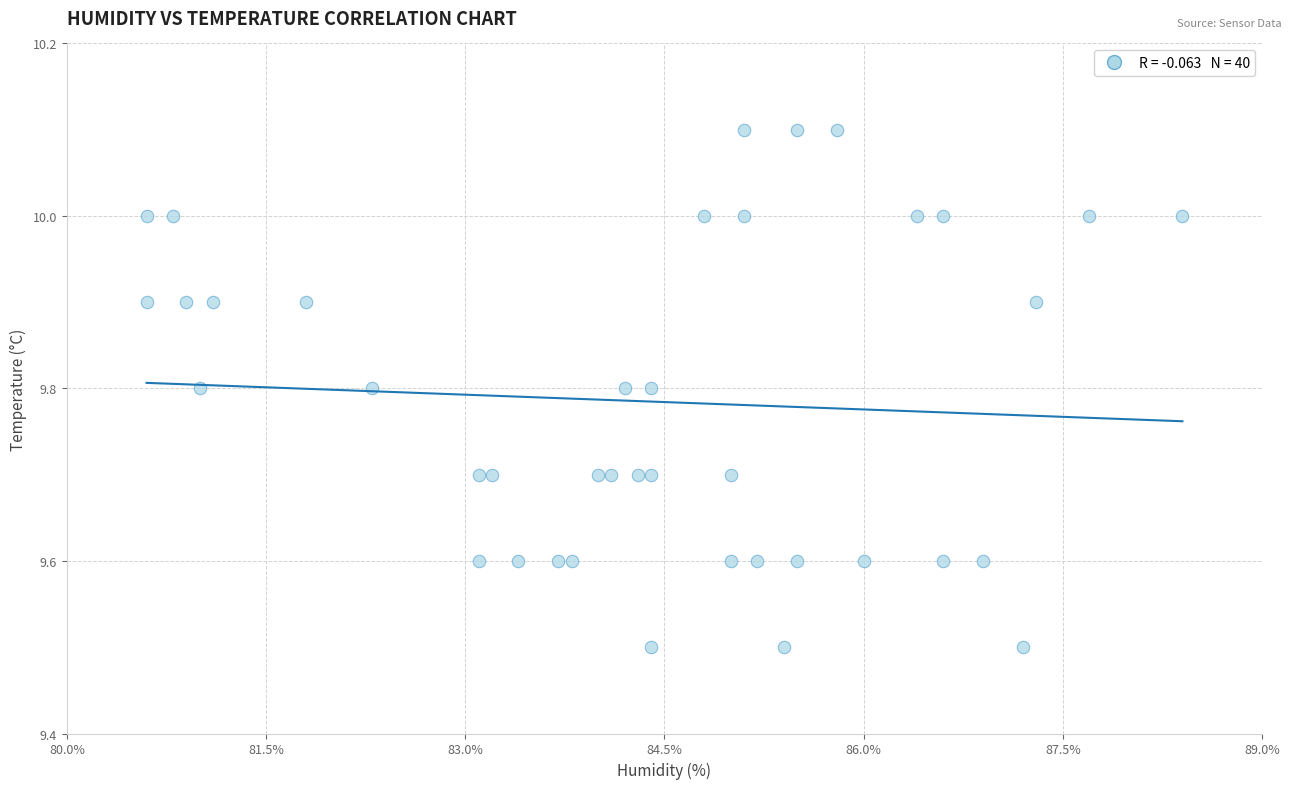

What is the range of X values (max minus min)?

7.8